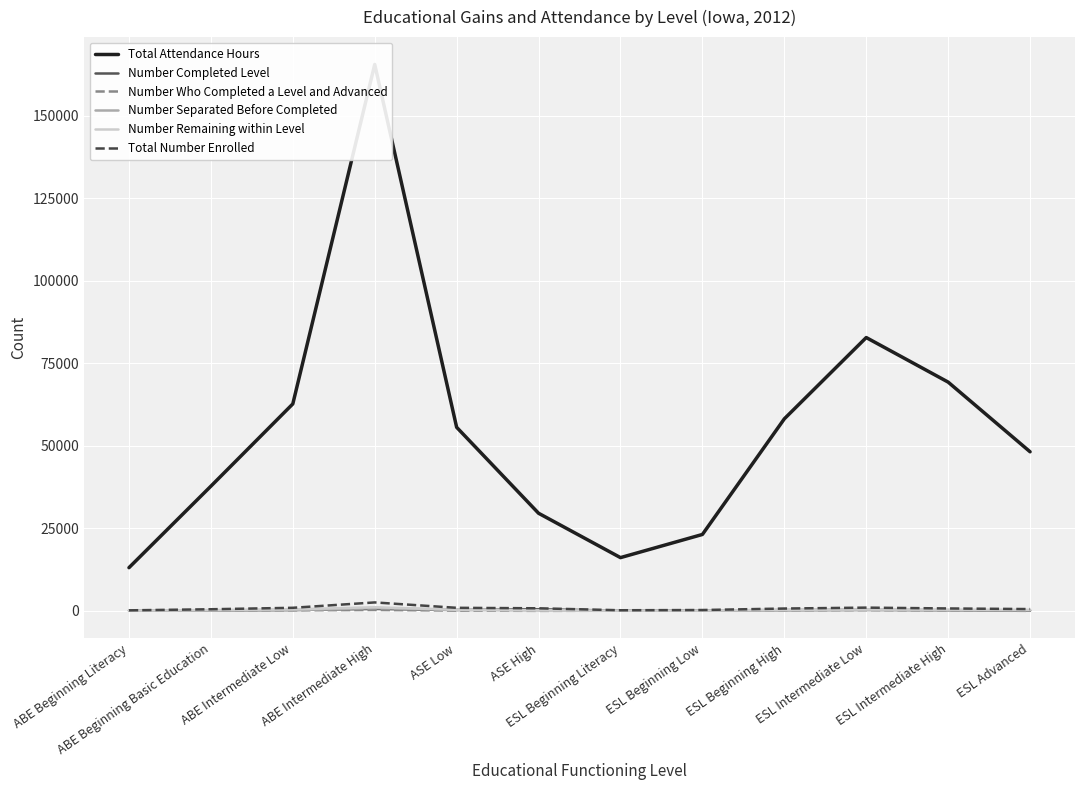

How many values in the Number Remaining within Level series are below 323?

6